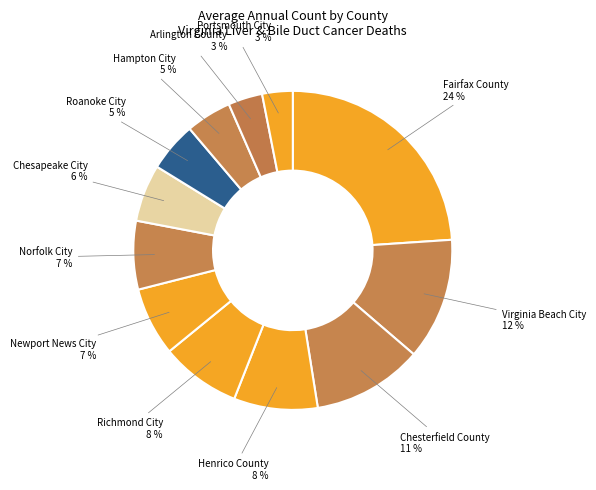

How many segments does this pie chart have?

12